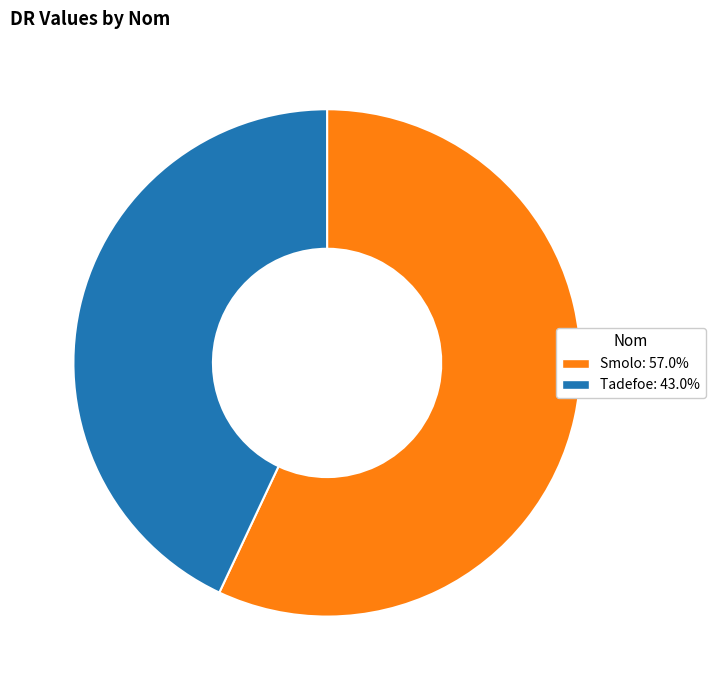

Is it true that Tadefoe is 54% of the pie?

False